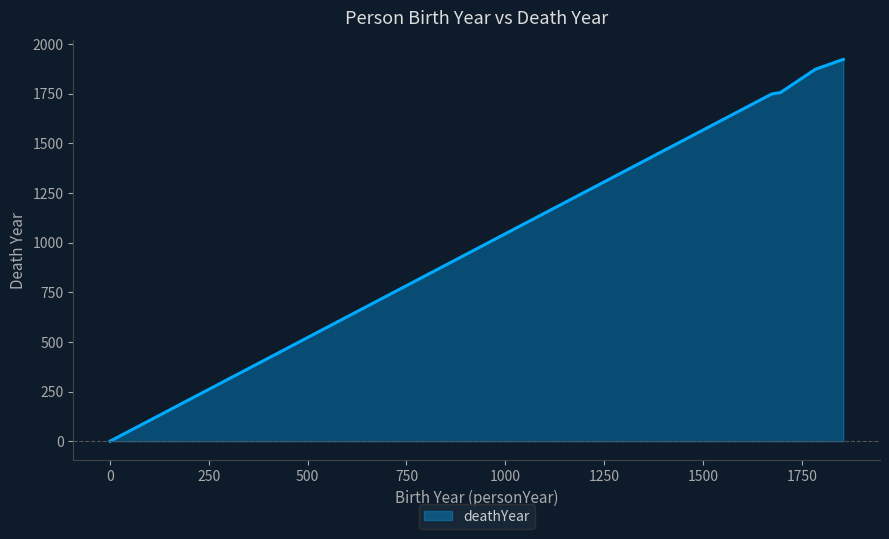

True or false: there are more than 2 points higher than both neighbors.

False